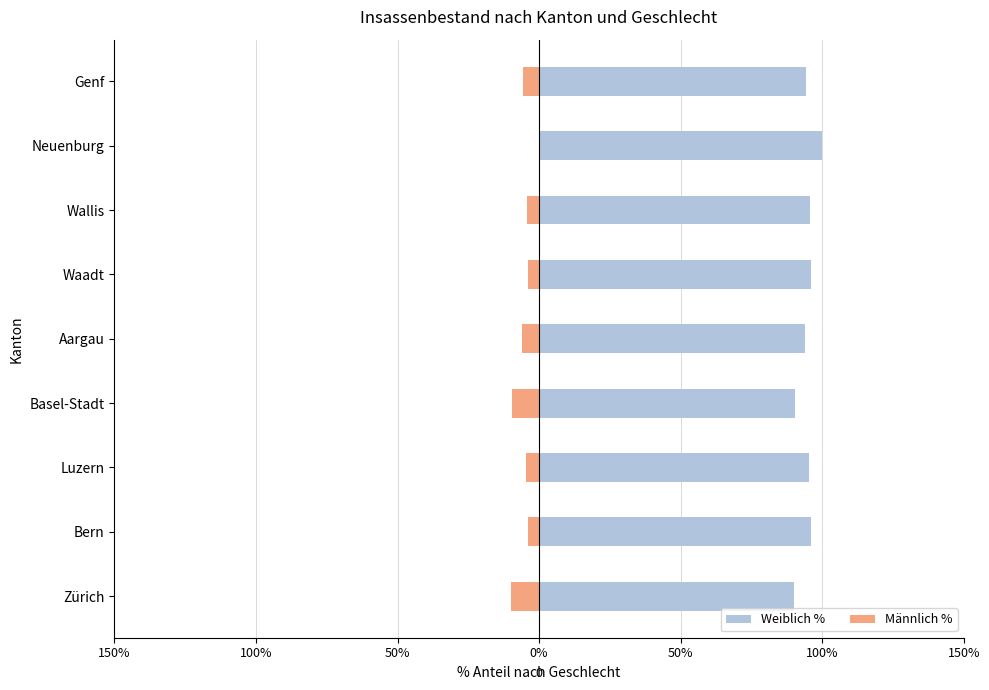

What is the total value across all series at 100%?

92.3